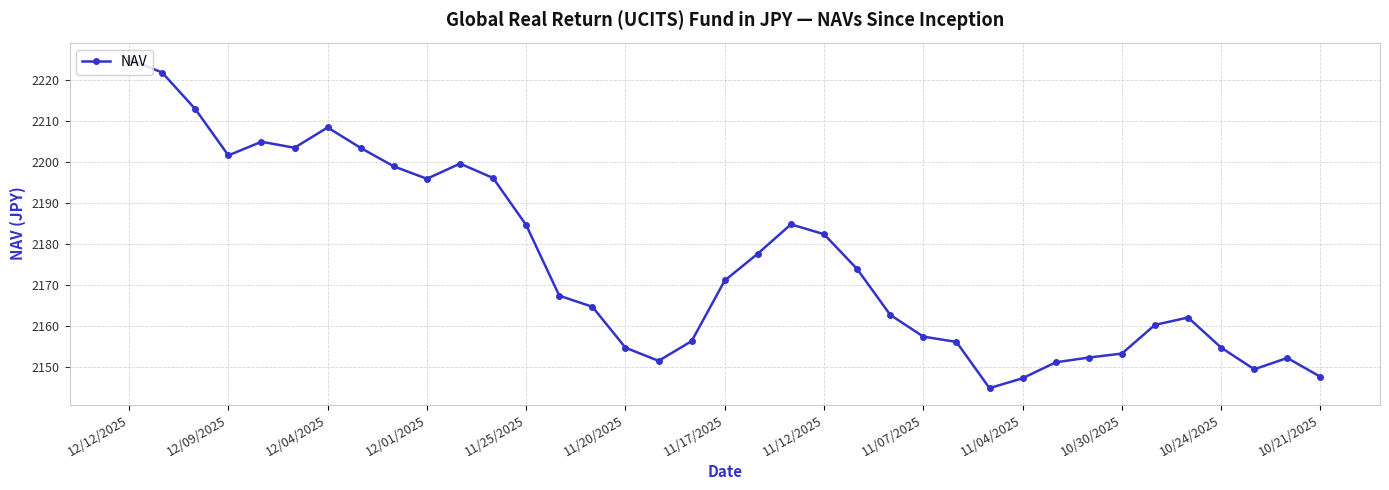

What is the greatest value displayed?

2225.2